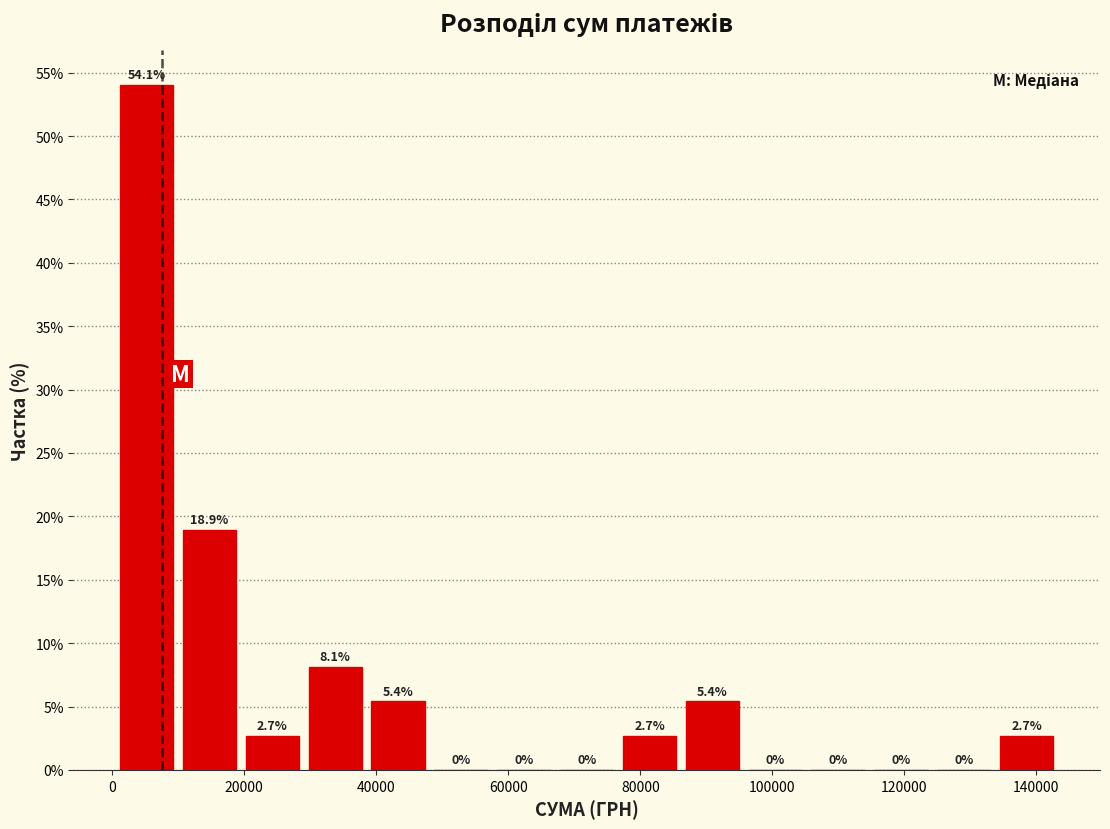

Reading left to right, transcribe this chart: for each bar, give the range it covers on the x-axis and its height. The bar edges are not printed on the chart, so give them approximately, as read against the axis.

0 to 10000: 54.1
10000 to 20000: 18.9
20000 to 30000: 2.7
30000 to 38000: 8.1
38000 to 48000: 5.4
48000 to 58000: 0.0
58000 to 68000: 0.0
68000 to 76000: 0.0
76000 to 86000: 2.7
86000 to 96000: 5.4
96000 to 106000: 0.0
106000 to 114000: 0.0
114000 to 124000: 0.0
124000 to 134000: 0.0
134000 to 144000: 2.7